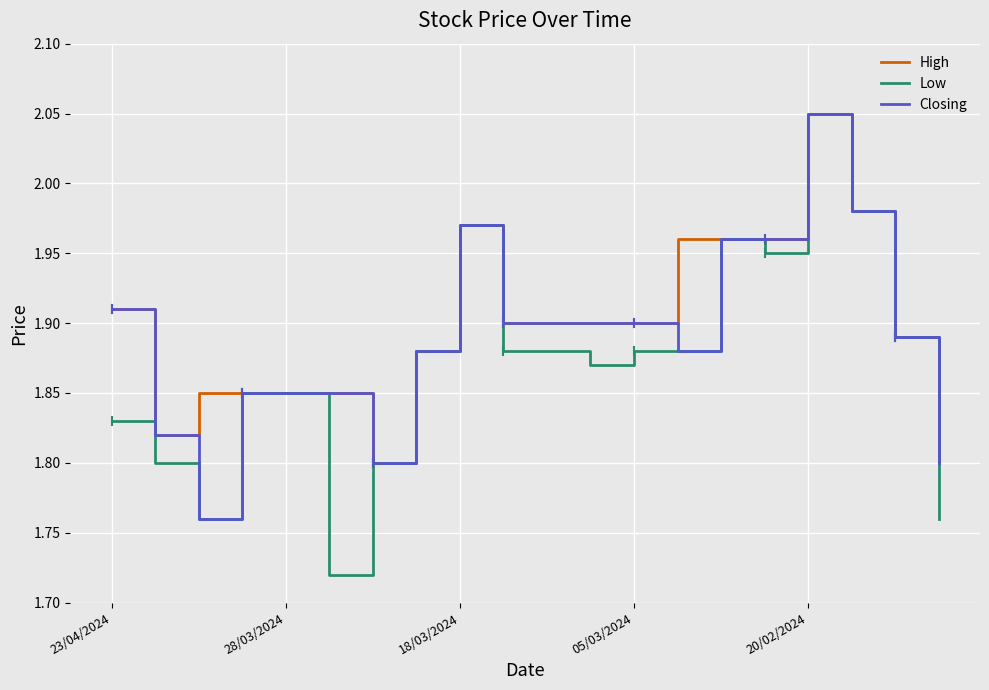

Which series has the largest range (max minus min)?

Low